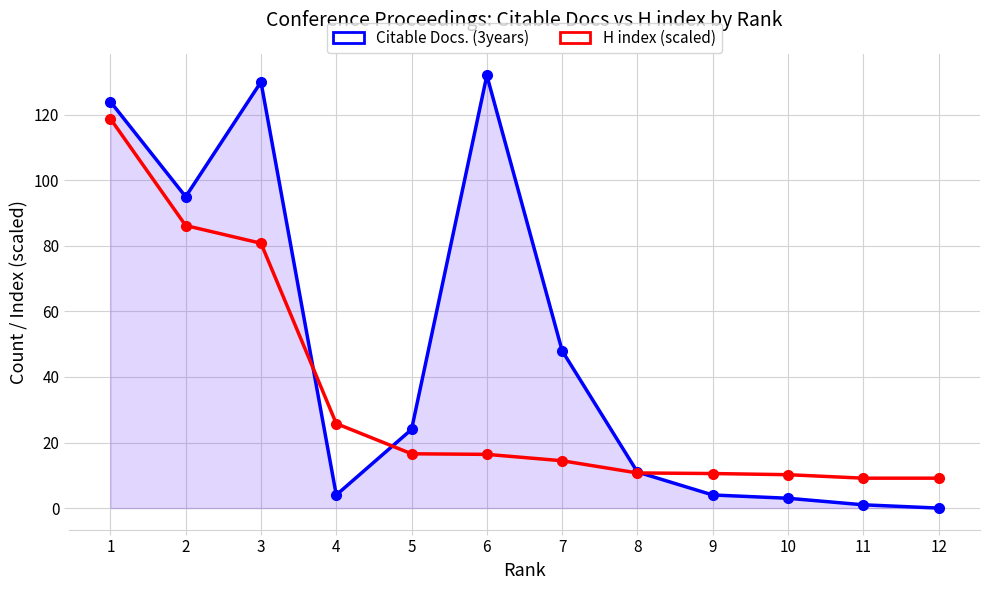

How many distinct data groups are displayed?

2